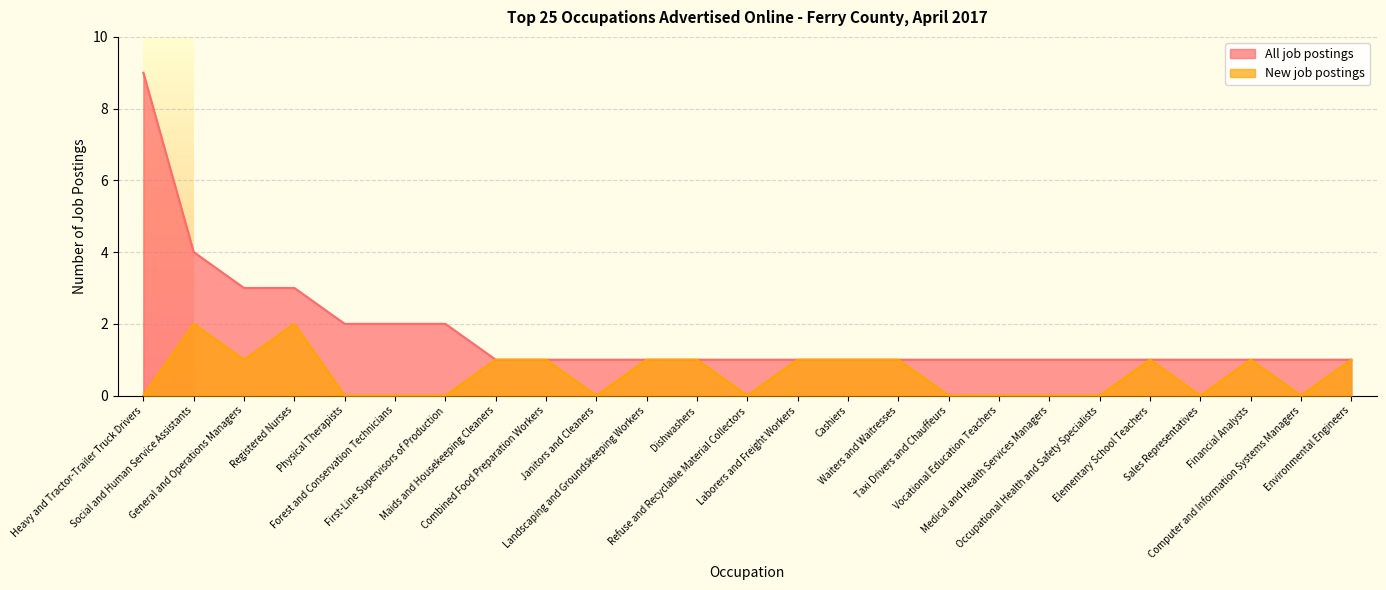

What is the sum of all All job postings values?

43